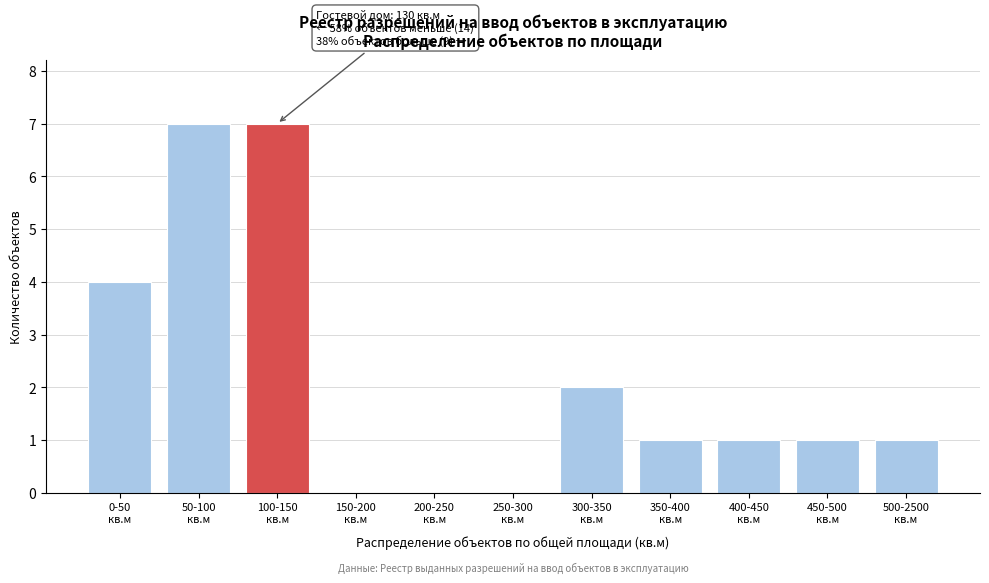

What is the sum of all values?

24